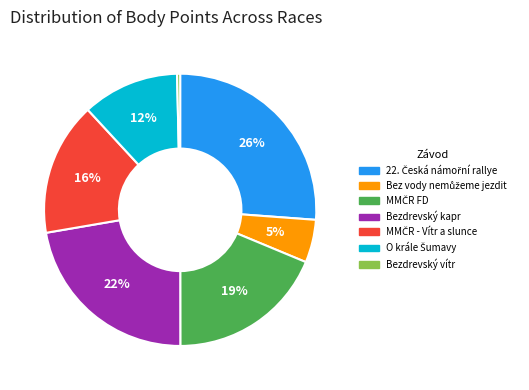

The Bezdrevský kapr slice represents 22% of the pie. True or false?

True